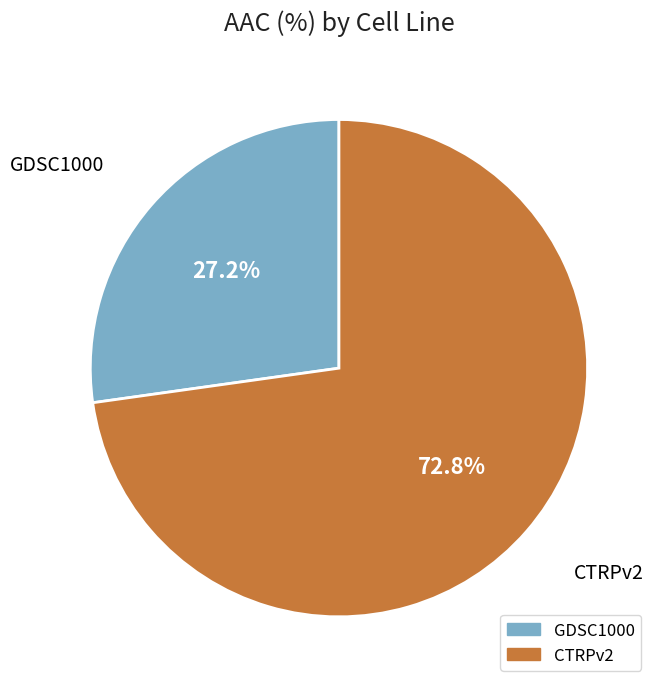

Is GDSC1000 the majority of the pie?

No